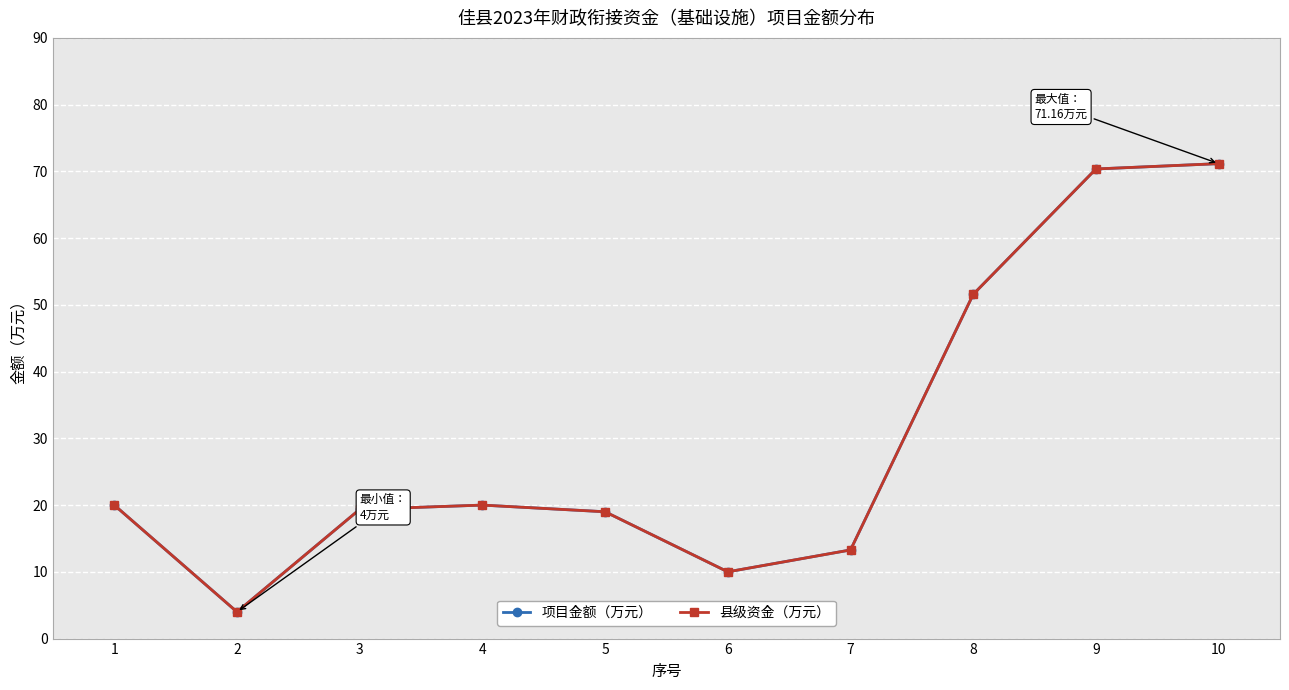

Where is the first local minimum for 县级资金（万元）?

2